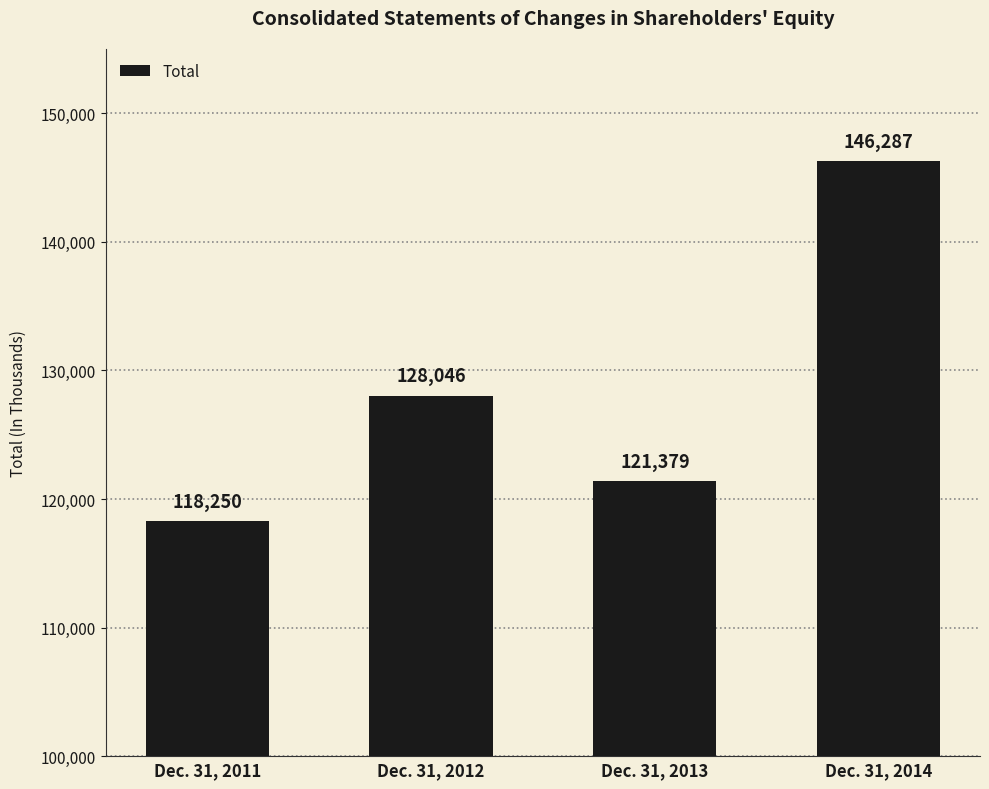

At which label is the value closest to 132268?

Dec. 31, 2012